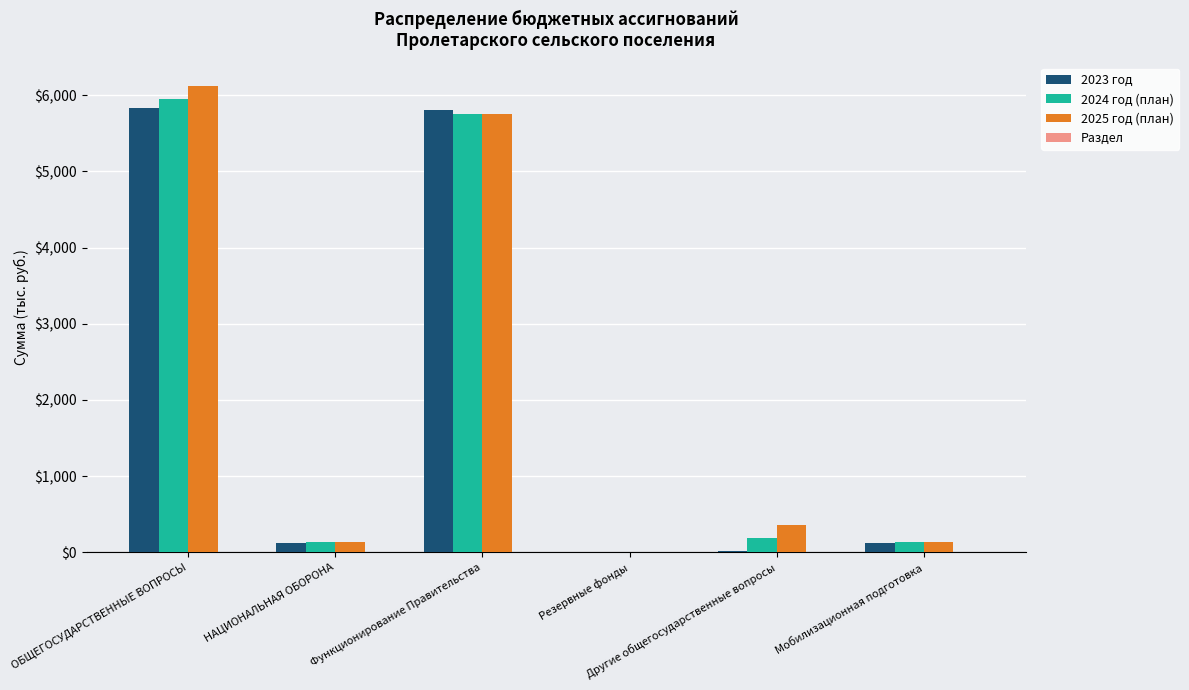

How many distinct data groups are displayed?

4